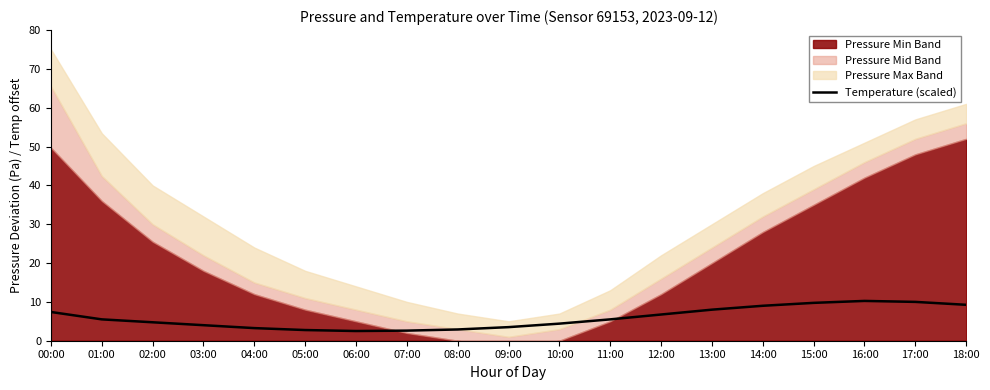

True or false: the data shows 7.4 at 00:00.

True